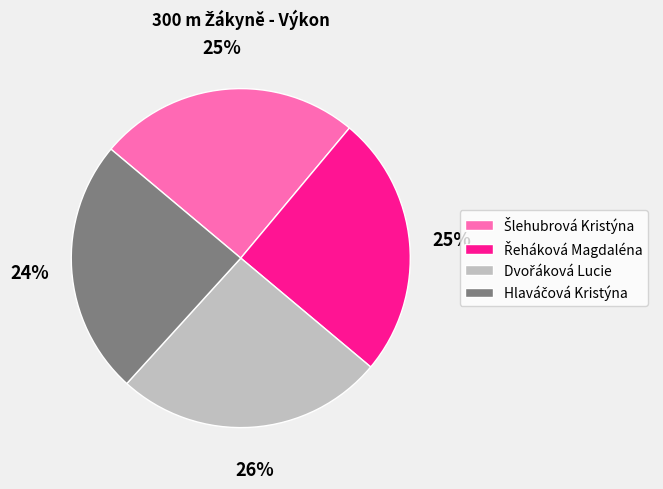

How many segments does this pie chart have?

4